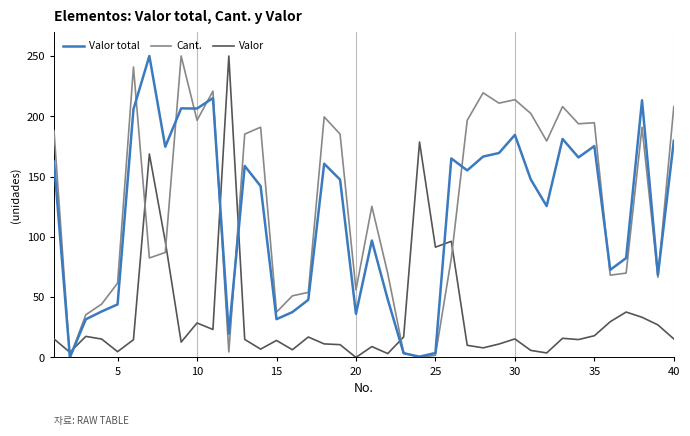

What is the greatest value displayed?

250.0